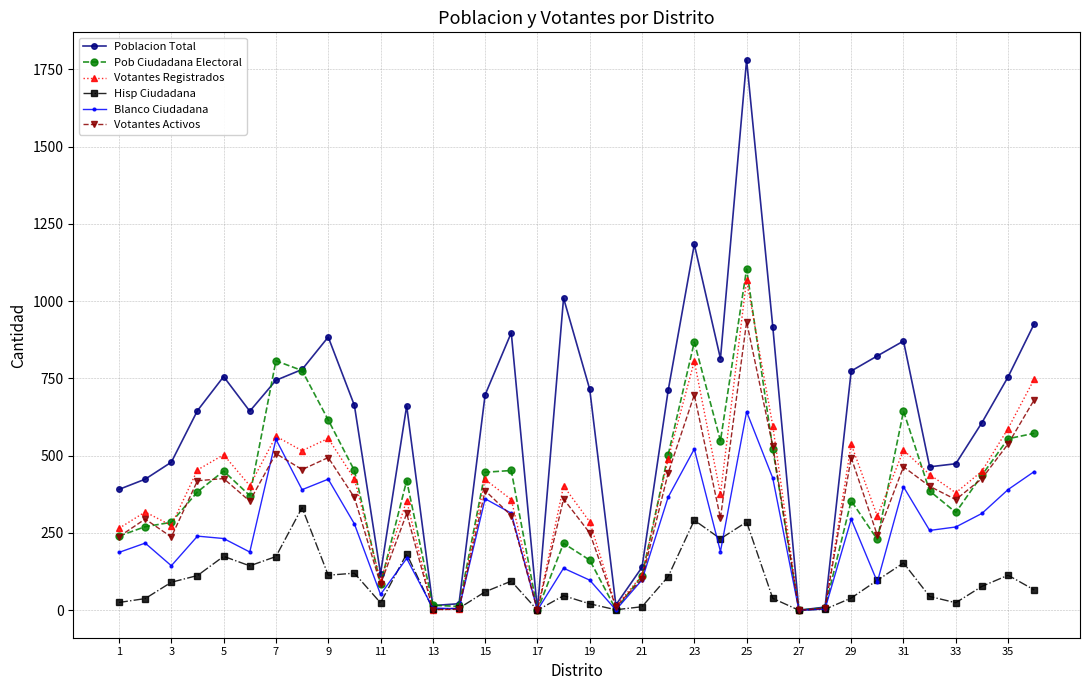

What is the value of the Pob Ciudadana Electoral point at the 1st from the left?

239.9